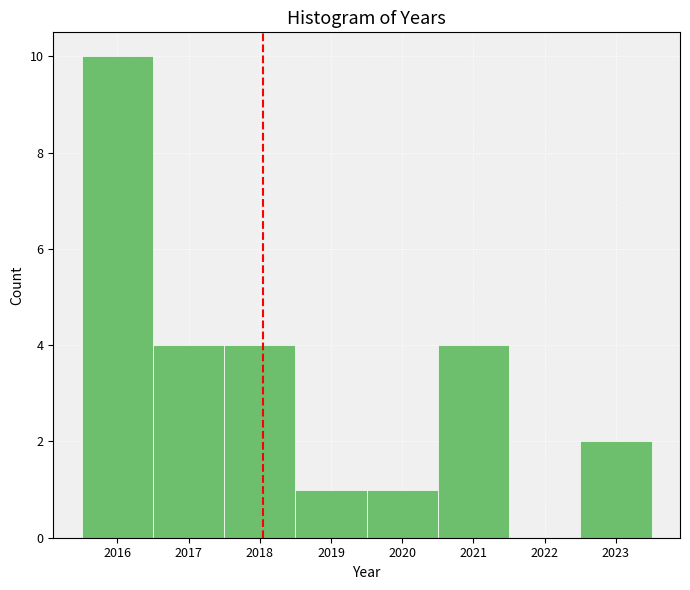

Reading left to right, list every bar in this chart as the range it spans on the x-axis followed by its height. The values are not printed on the chart, so give them approximately, as read against the axis.

2015.5 to 2016.5: 10
2016.5 to 2017.5: 4
2017.5 to 2018.5: 4
2018.5 to 2019.5: 1
2019.5 to 2020.5: 1
2020.5 to 2021.5: 4
2021.5 to 2022.5: 0
2022.5 to 2023.5: 2